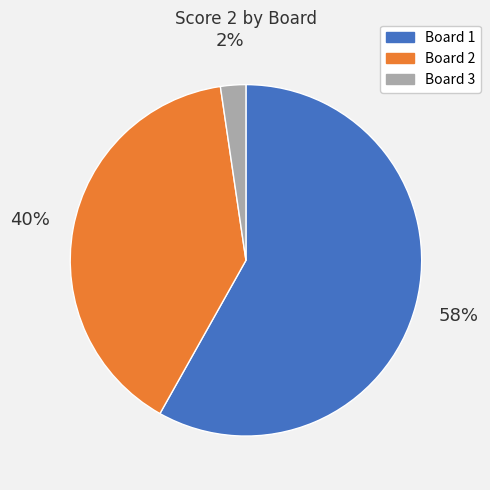

Combined, do Board 2 and Board 3 account for over 50%?

No